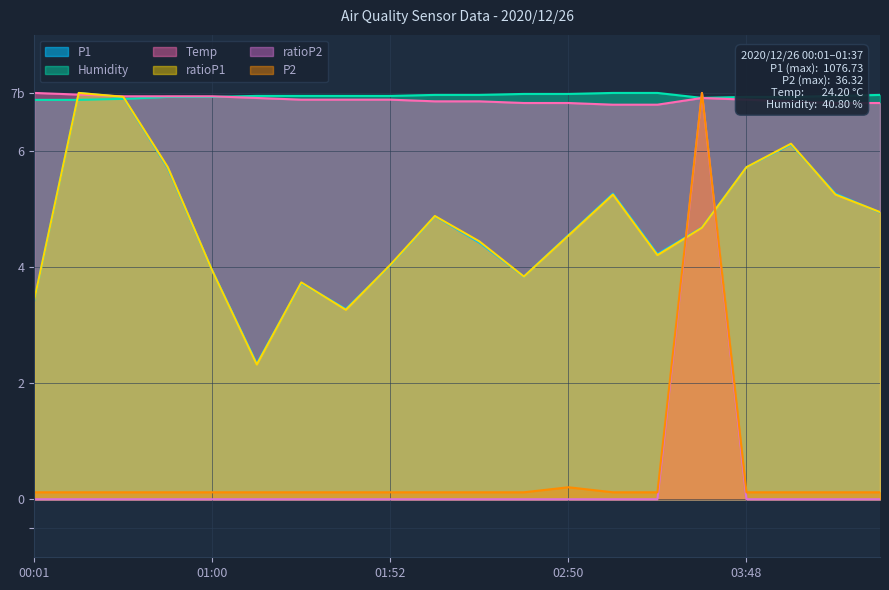

What is the maximum value shown in the chart?

7.0